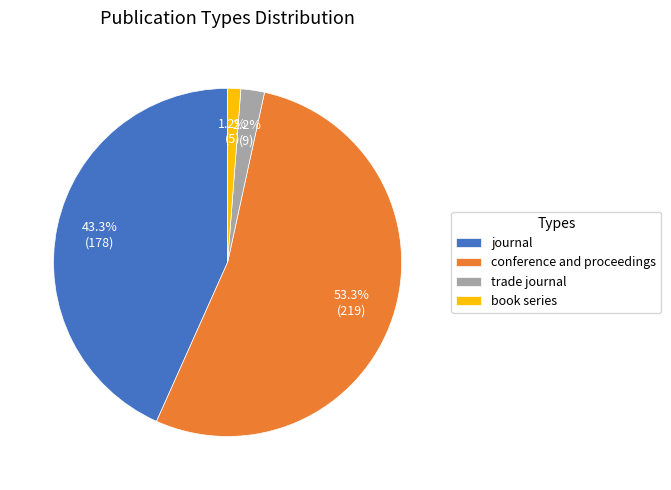

Which slice is the smallest?

book series